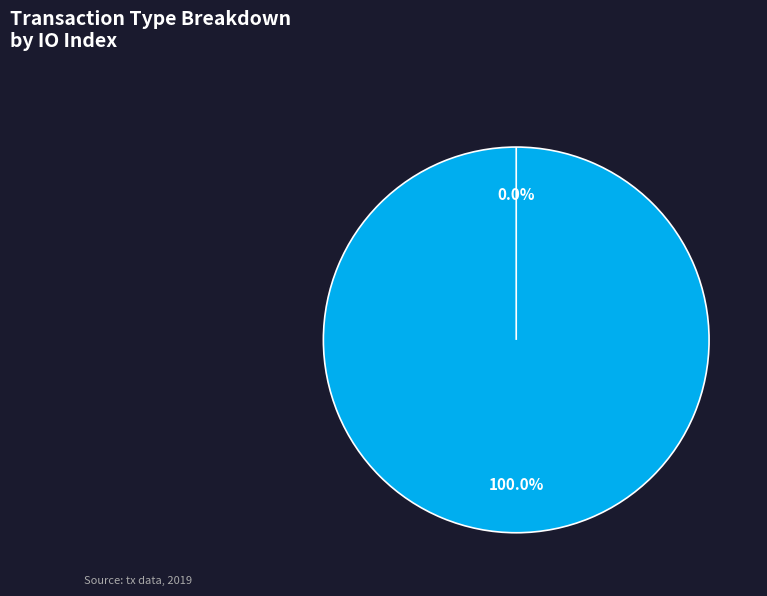

Combined, what portion of the pie is Ticket and Vote?

100.0%